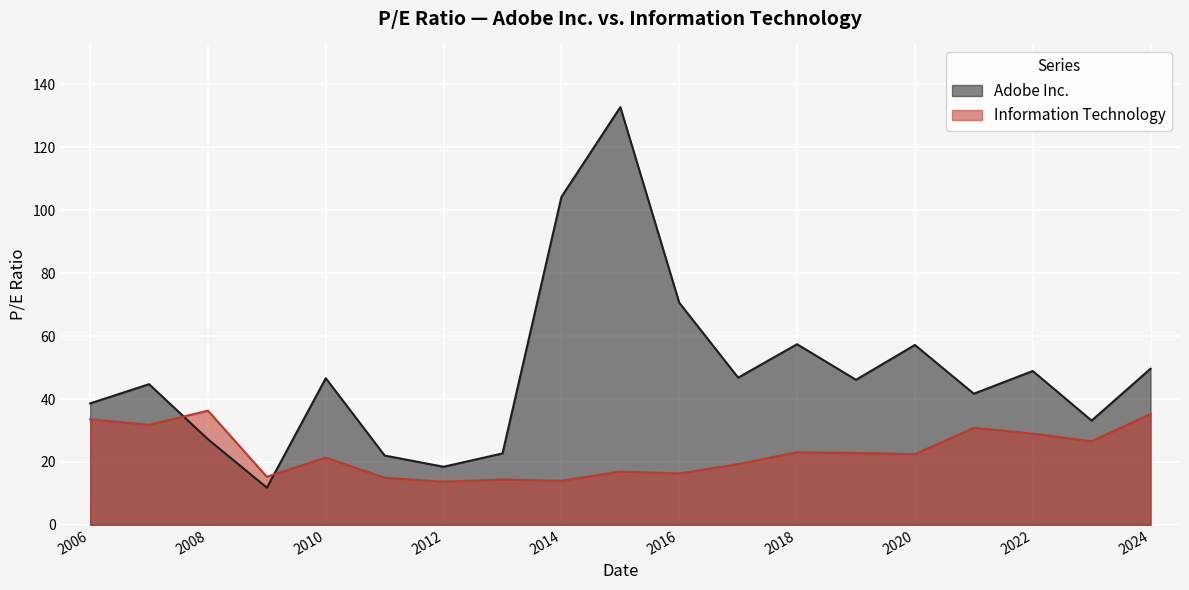

How many lines are shown in the chart?

2